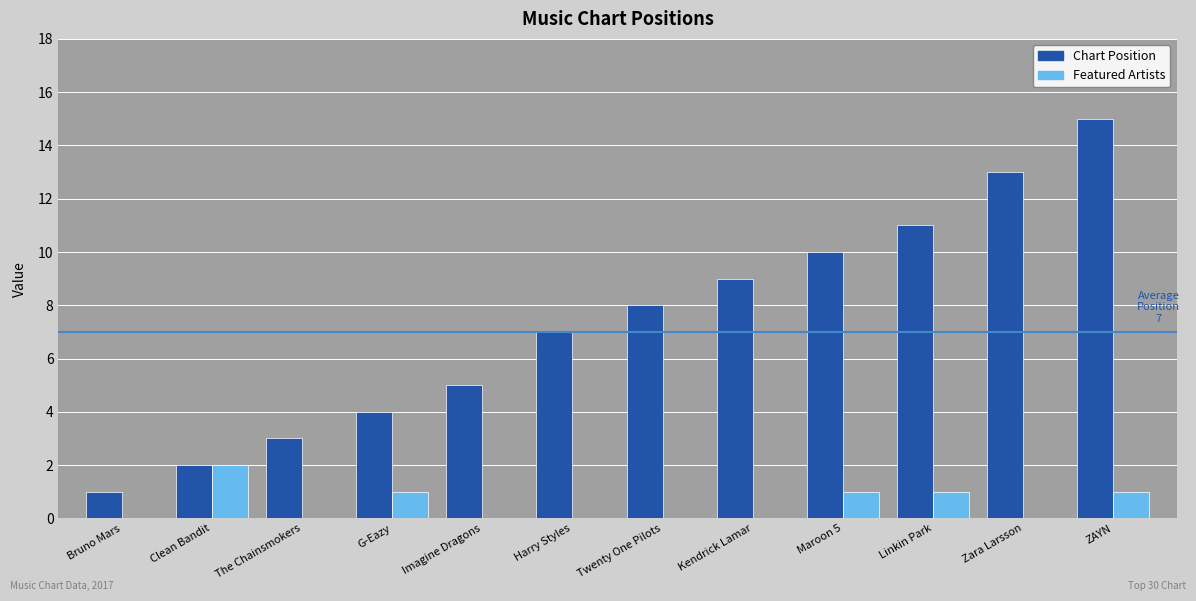

How many groups of bars are there?

12